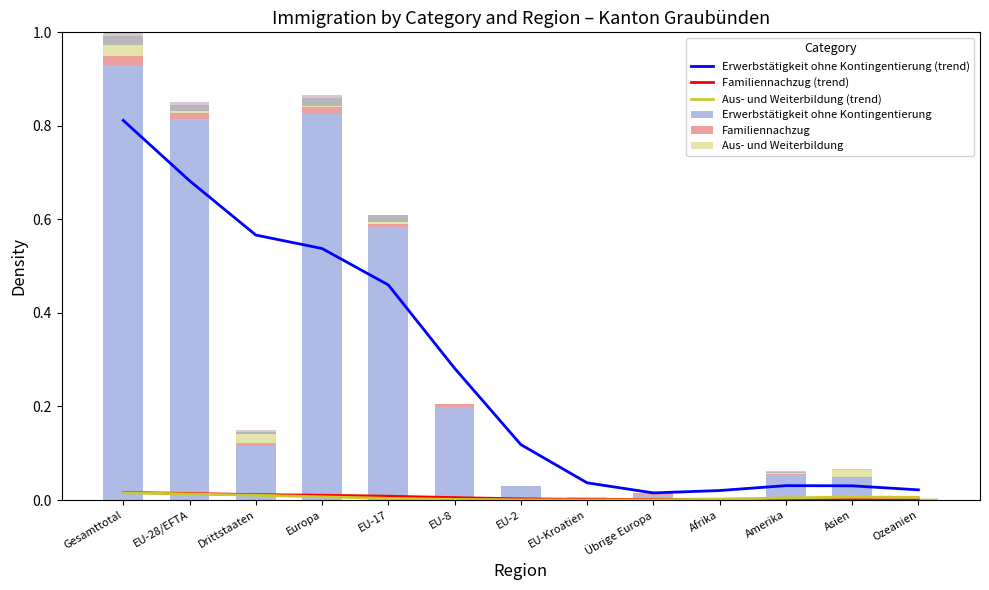

What is the difference between the highest and lowest values at EU-8?

0.2